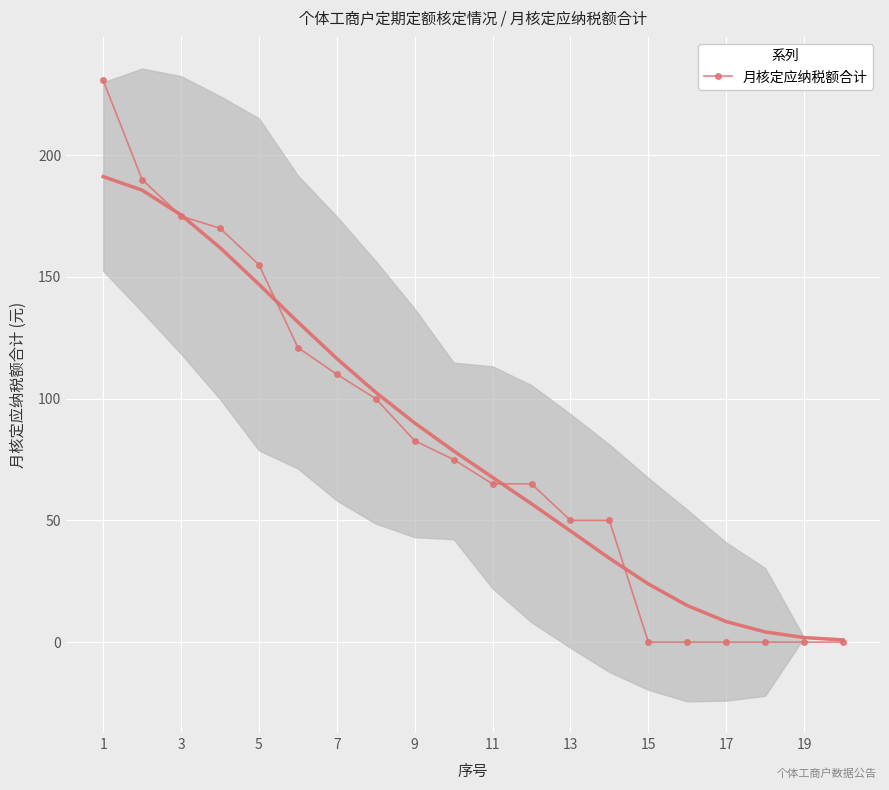

The 月核定应纳税额合计 series shows 0.0 at 15. True or false?

True